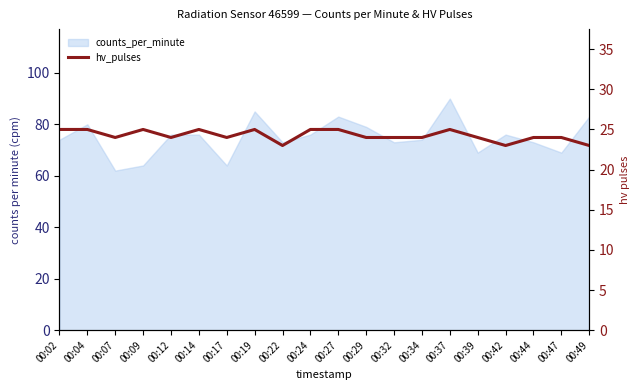

Which has a higher value, 00:44 or 00:32?

00:44